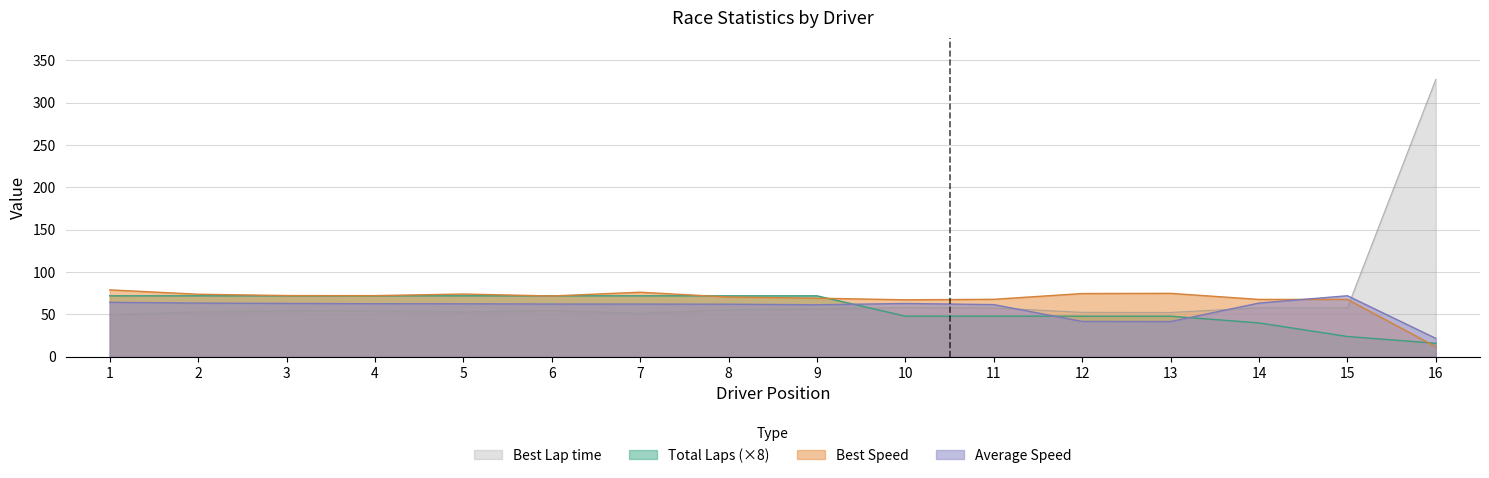

Read the Best Speed value at 4.

72.2